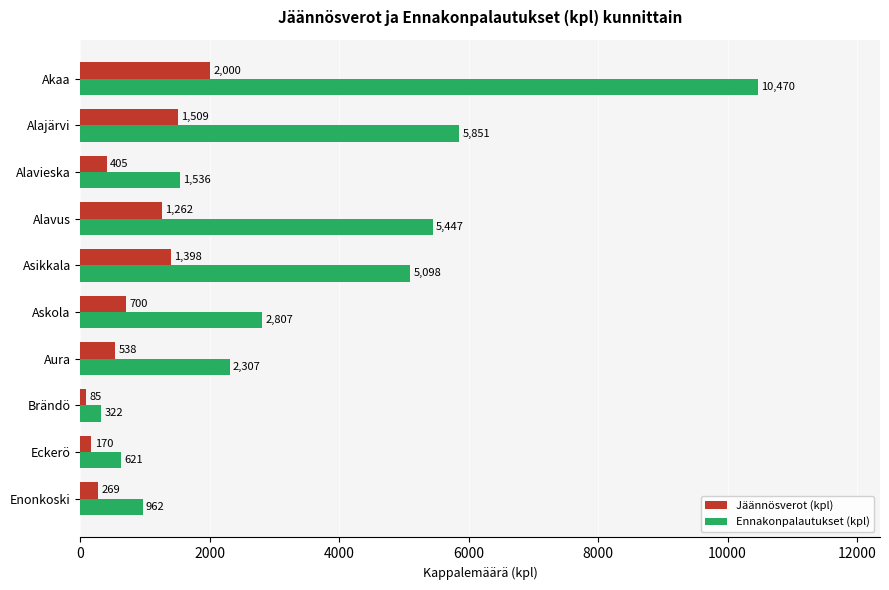

What is the highest value of the Ennakonpalautukset (kpl) series?

10470